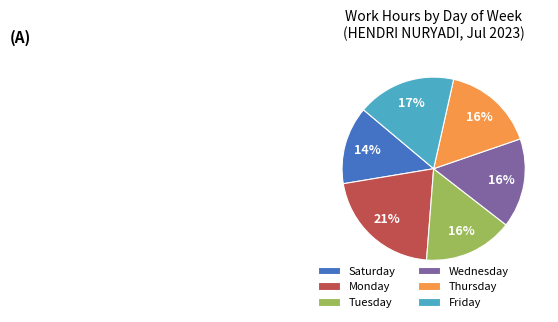

Is there any slice that represents more than half of the pie?

No